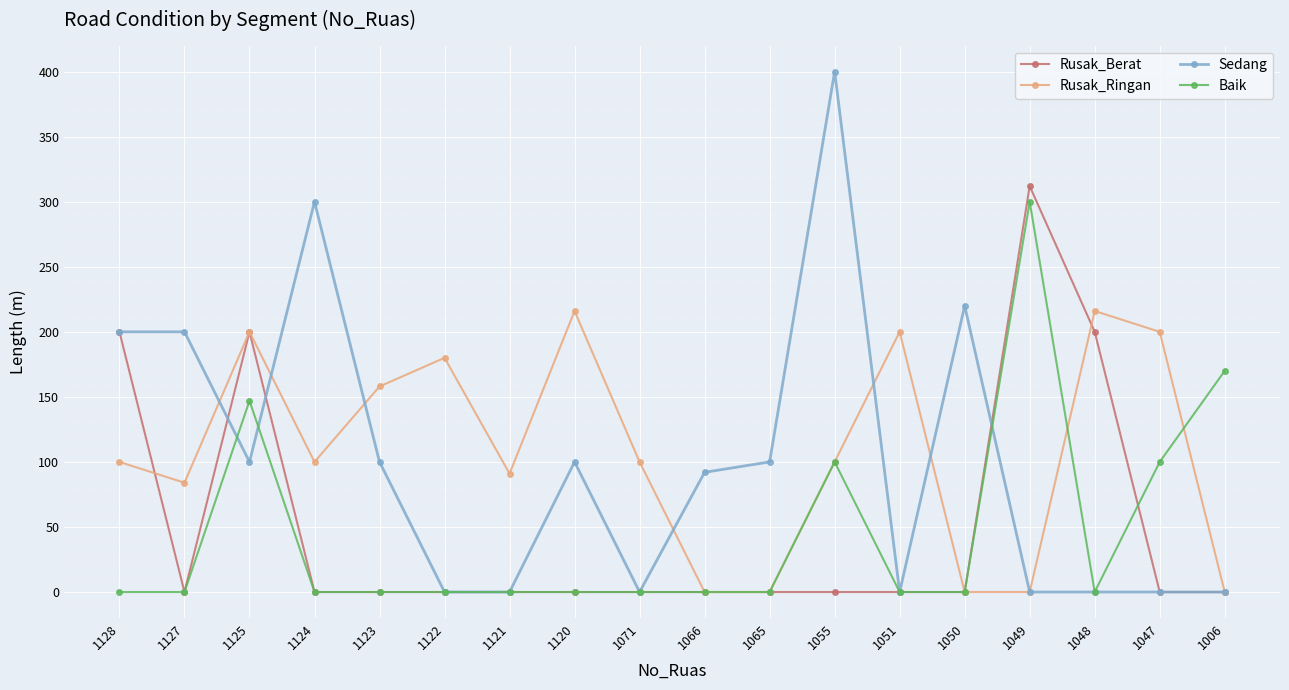

What is the difference between the Rusak_Ringan values at 1049 and 1051?

200